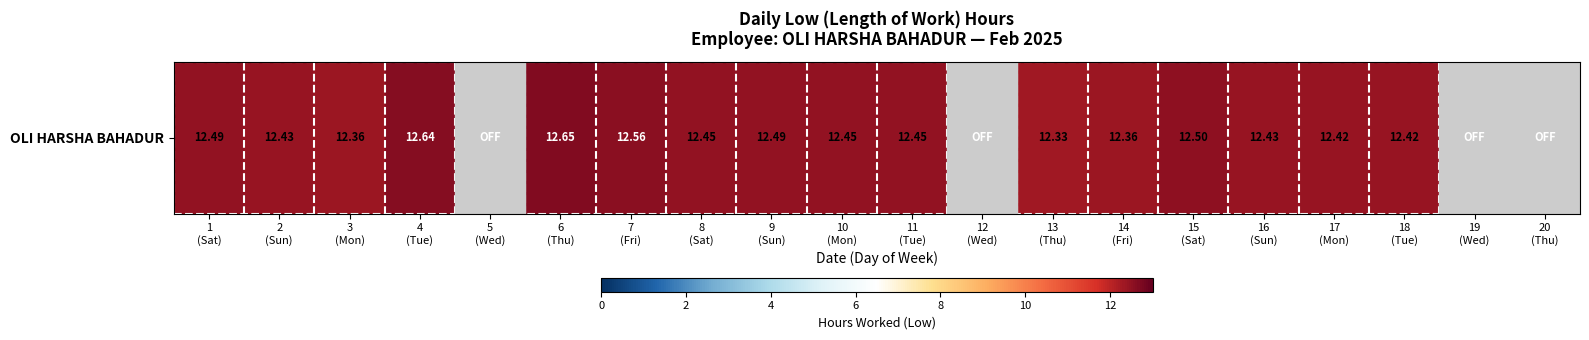

What is the average value?

10.0